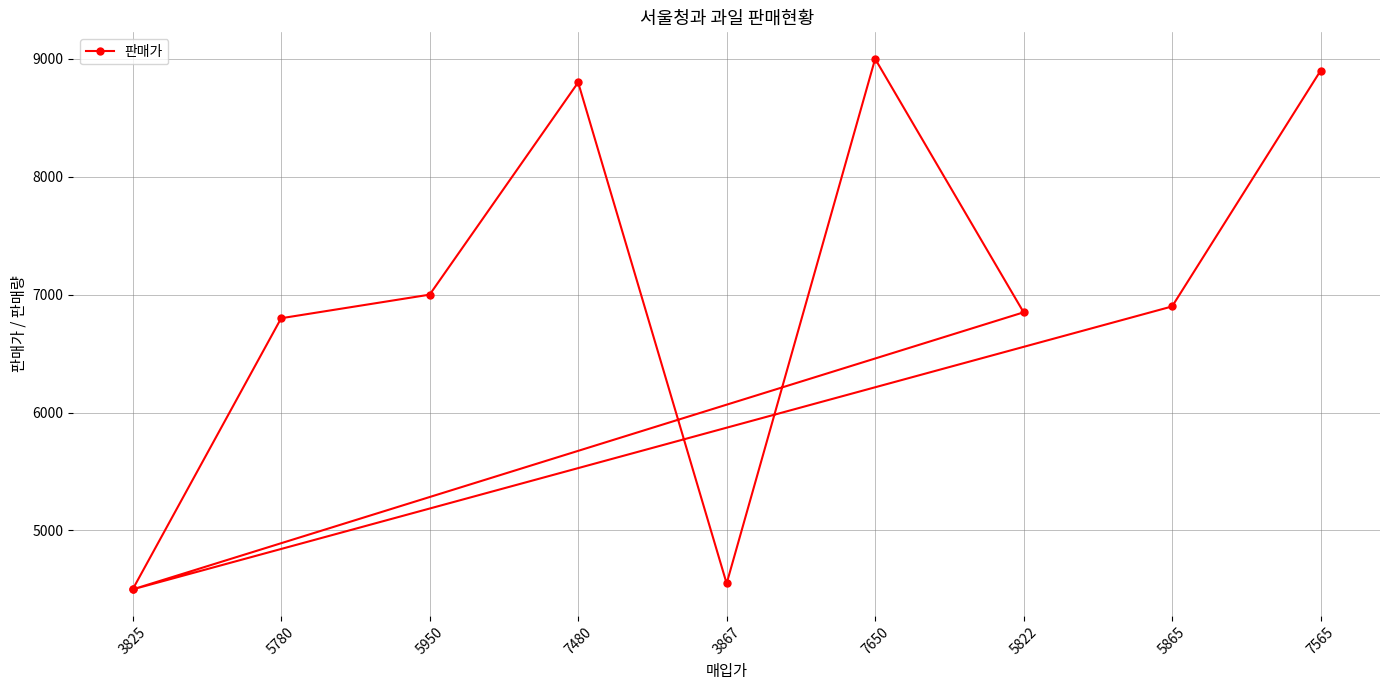

What is the label of the 9th point from the left?

5865